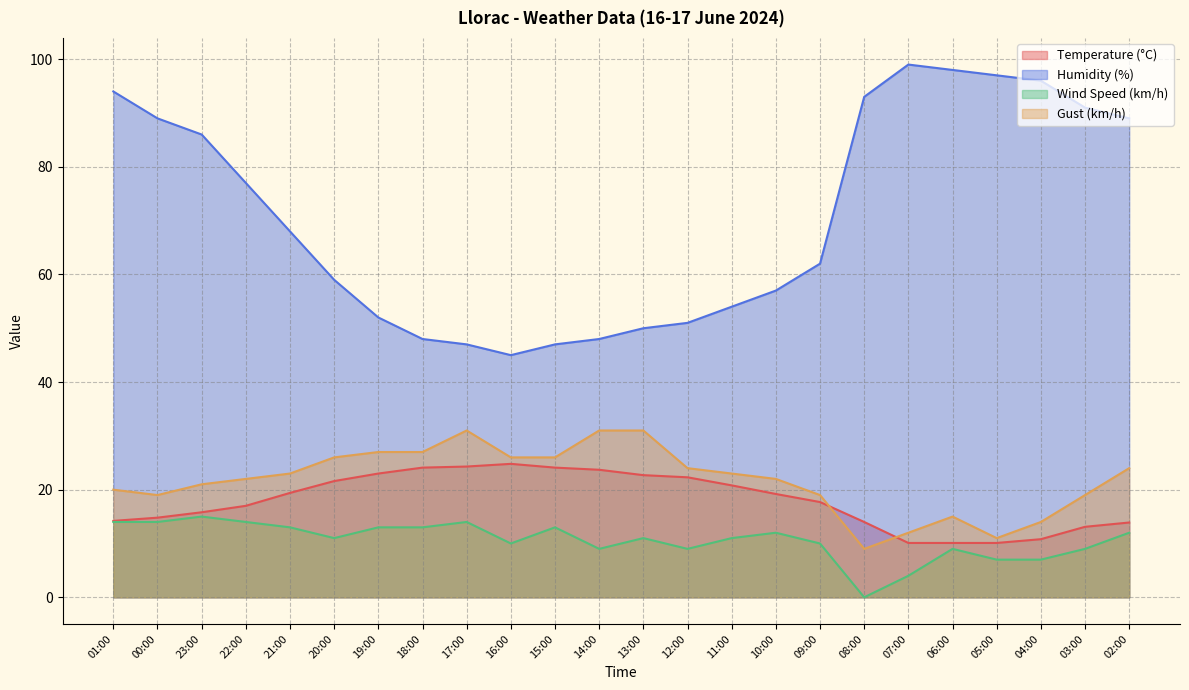

Between 17:00 and 13:00, which series saw the biggest shift?

Humidity (%)